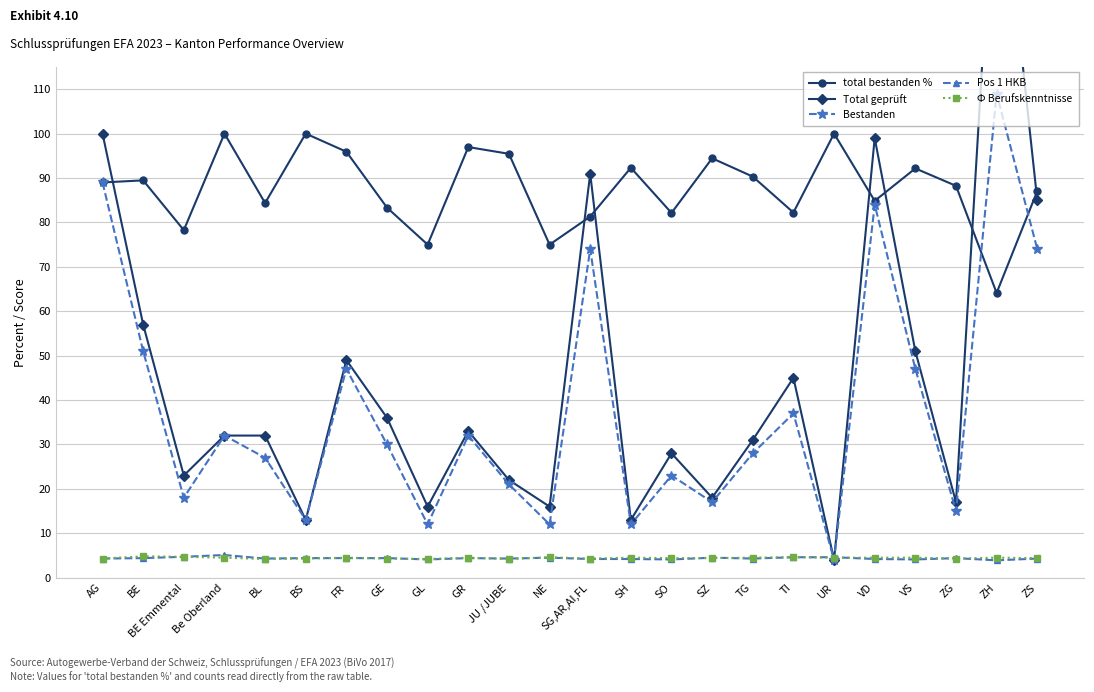

At which category is the sum across all series the highest?

ZH